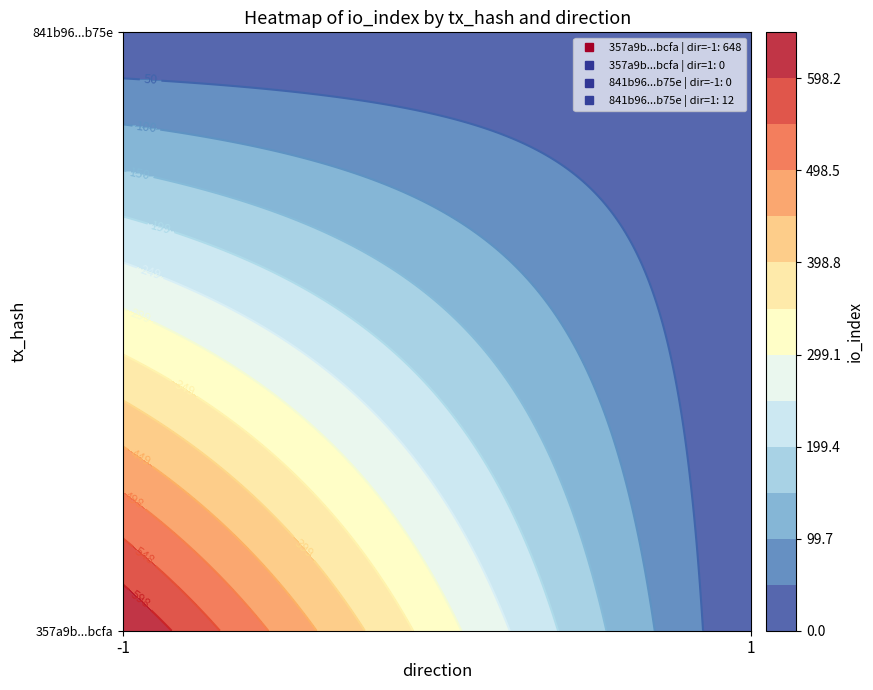

Is the value of 841b967ccce9365a66ff2963c54654f2fdc4b75 at direction greater than the value of 357a9b310888894d26ec68e606594ed6248bcfa at direction?

Yes